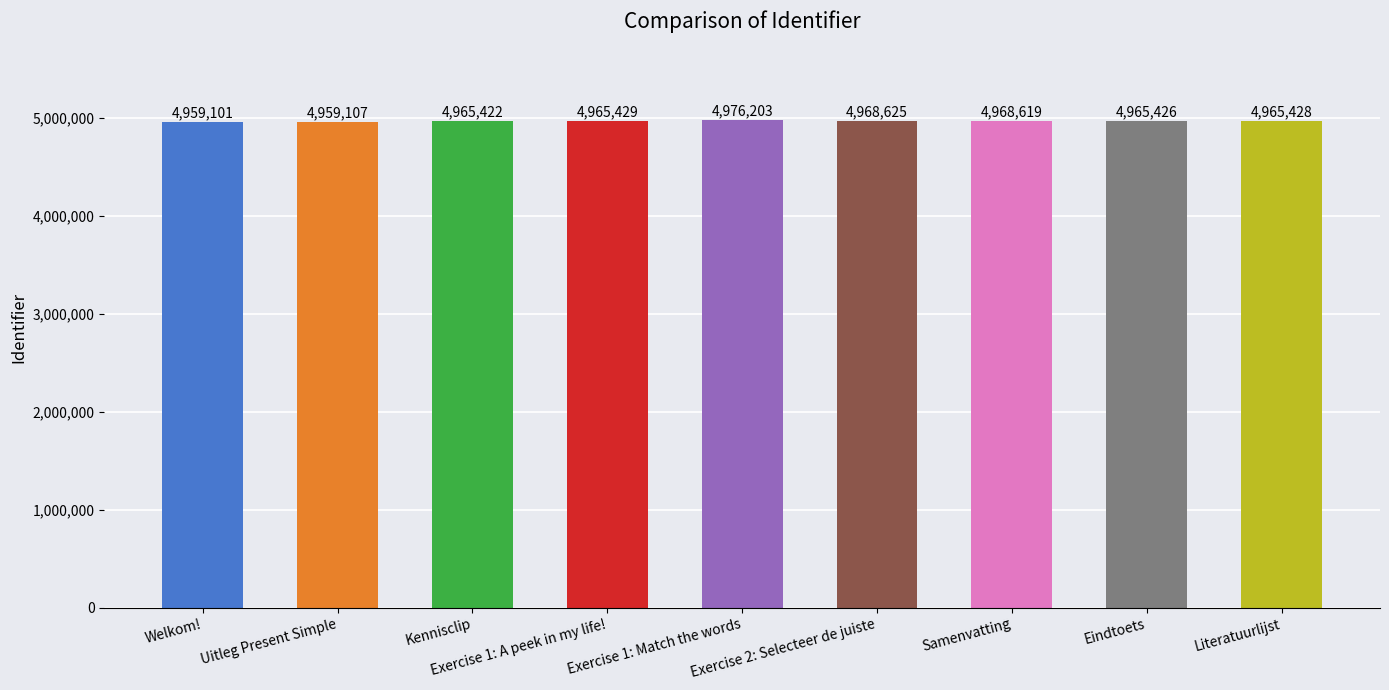

What is the label of the 5th bar from the left?

Exercise 1: Match the words